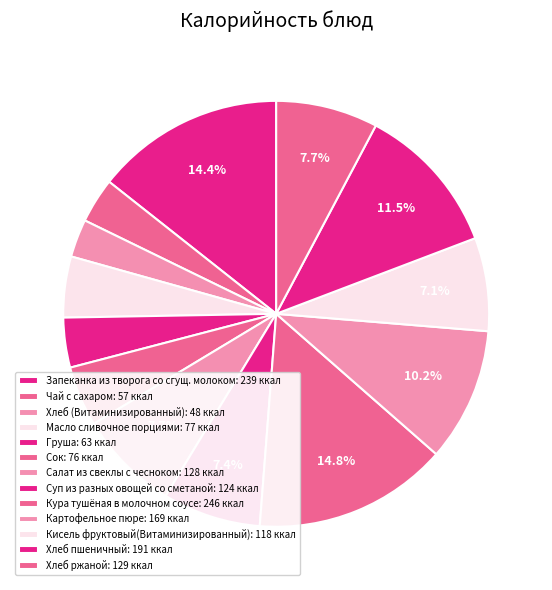

How many slices are in this pie chart?

13